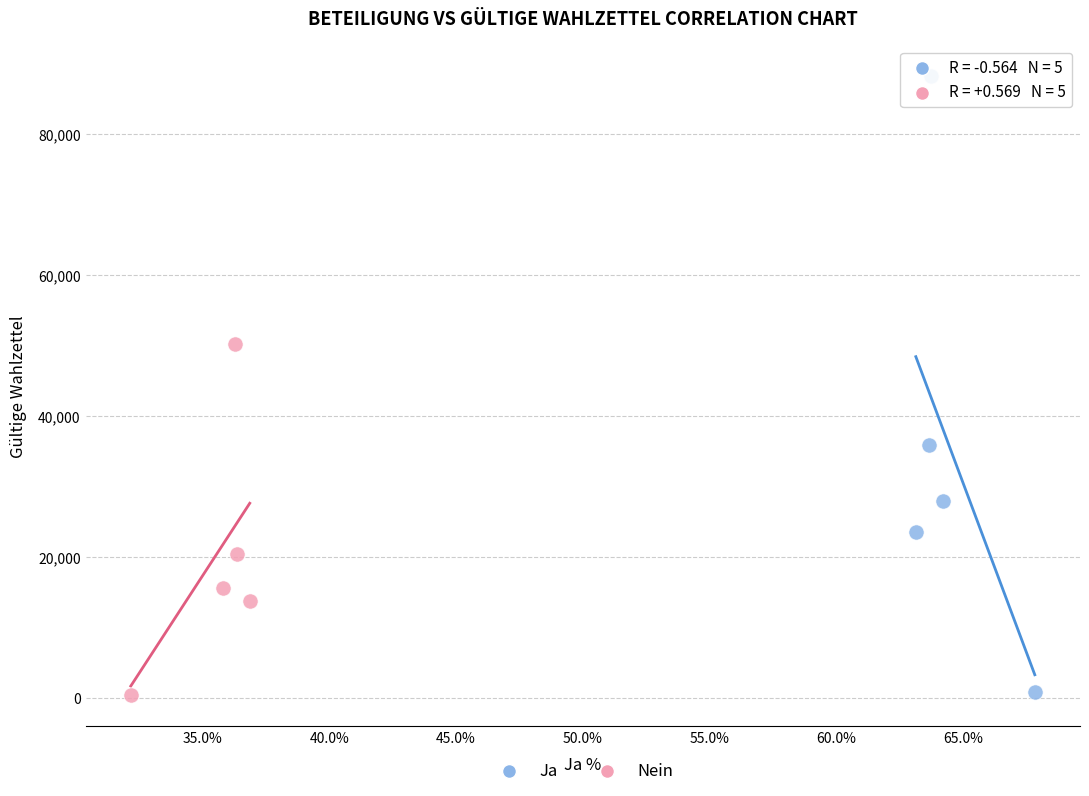

Which series has the widest spread of Y values?

Ja